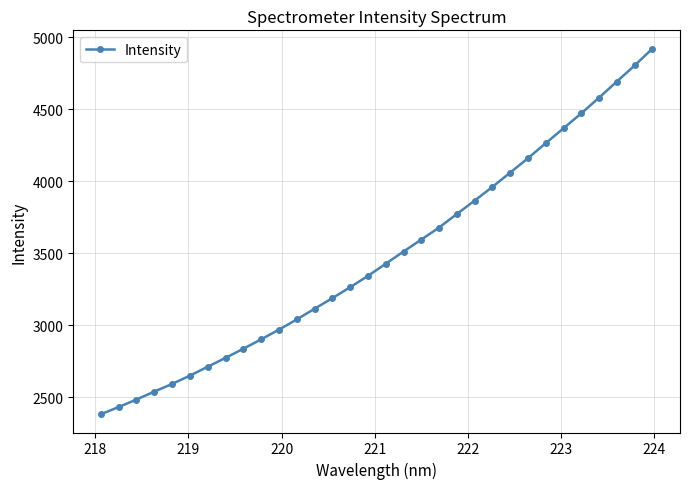

What is the value of the 3rd point from the left?

2483.5